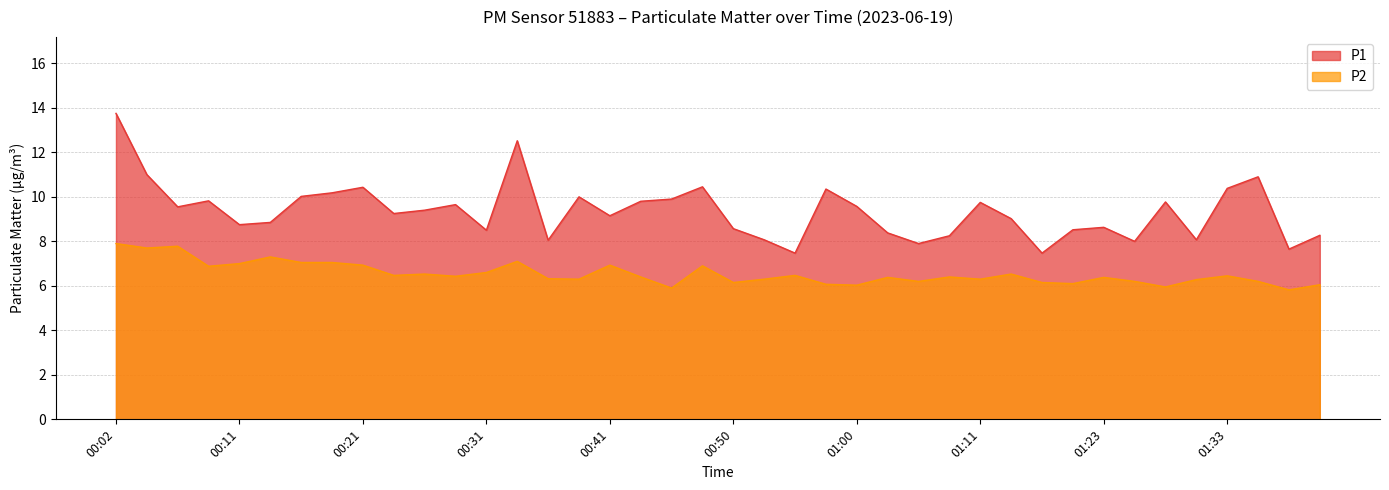

At which category does P1 reach its first local valley?

00:06